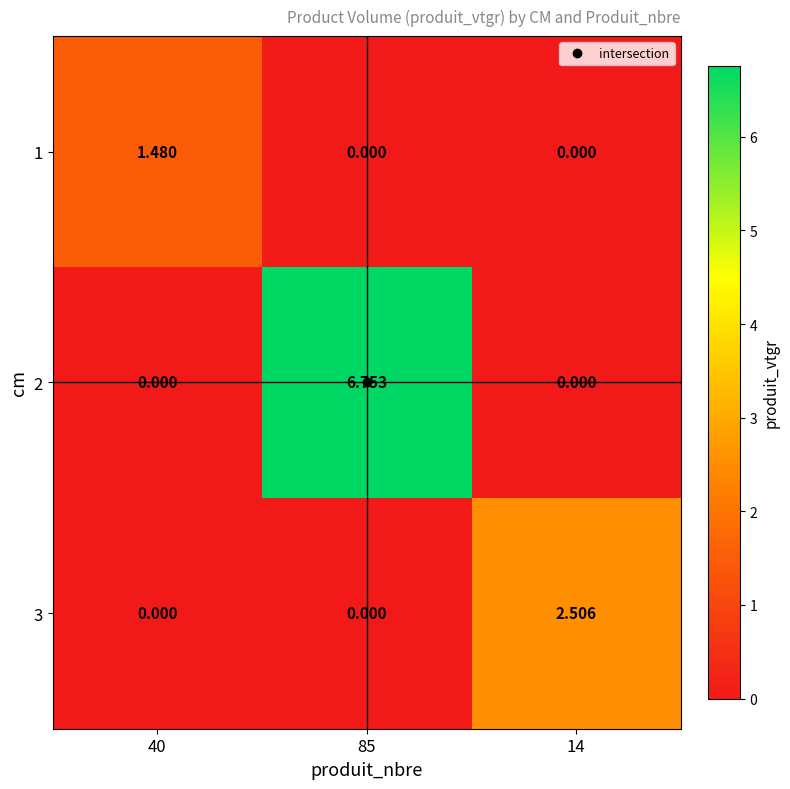

Reading left to right, extract all data points from this chart.

1: 40=1.5	85=0.0	14=0.0
2: 40=0.0	85=6.8	14=0.0
3: 40=0.0	85=0.0	14=2.5